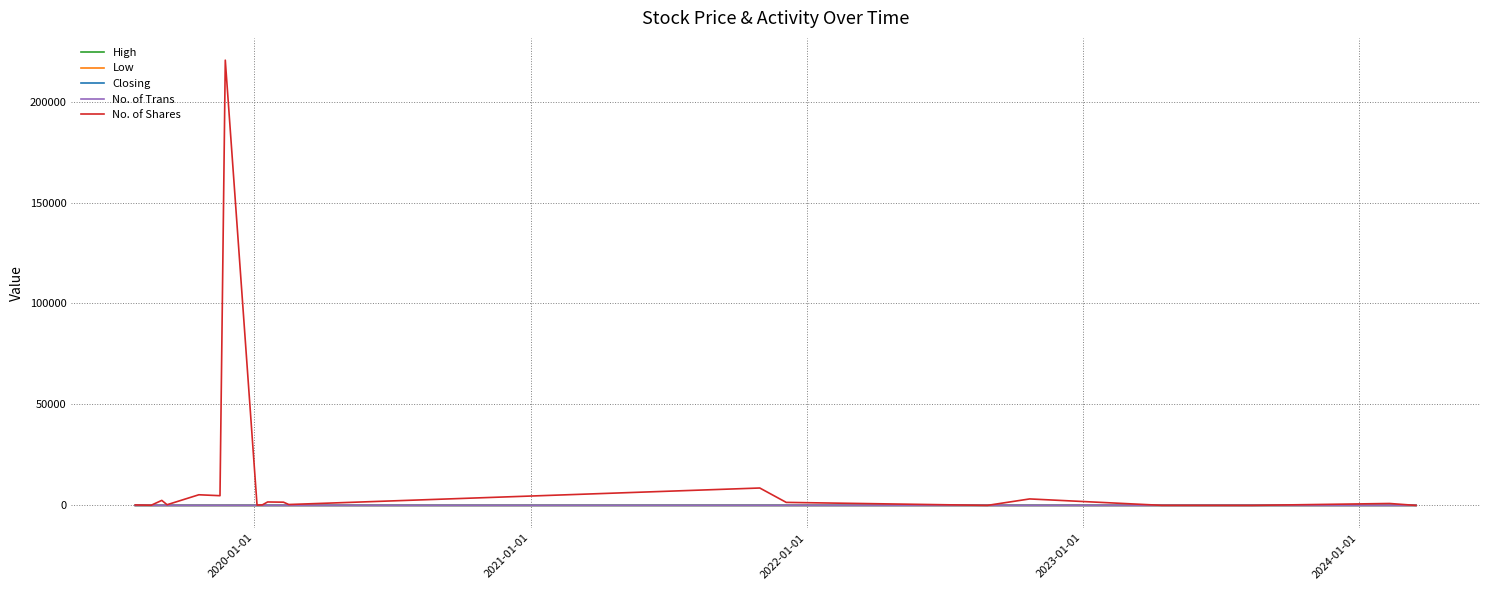

Which series has the largest total across all categories?

No. of Shares